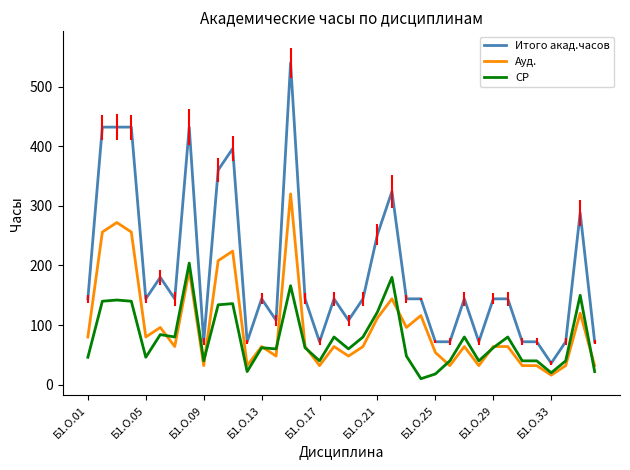

Which series has the largest total across all categories?

Итого акад.часов